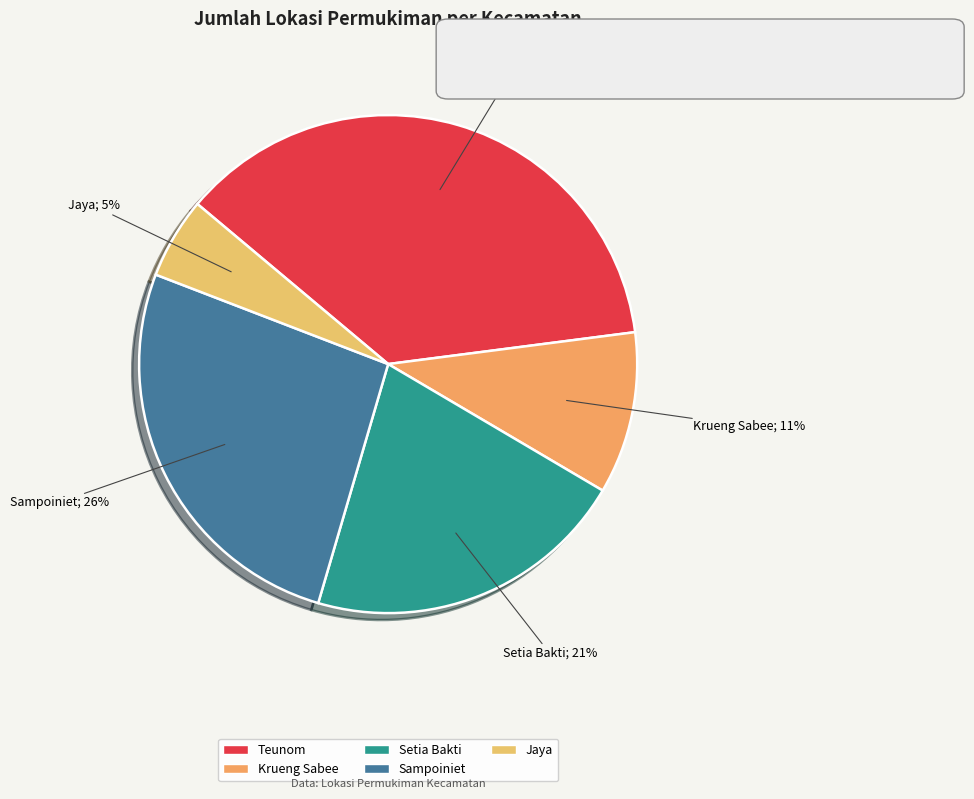

Rank the categories by value from highest to lowest.

Teunom, Sampoiniet, Setia Bakti, Krueng Sabee, Jaya